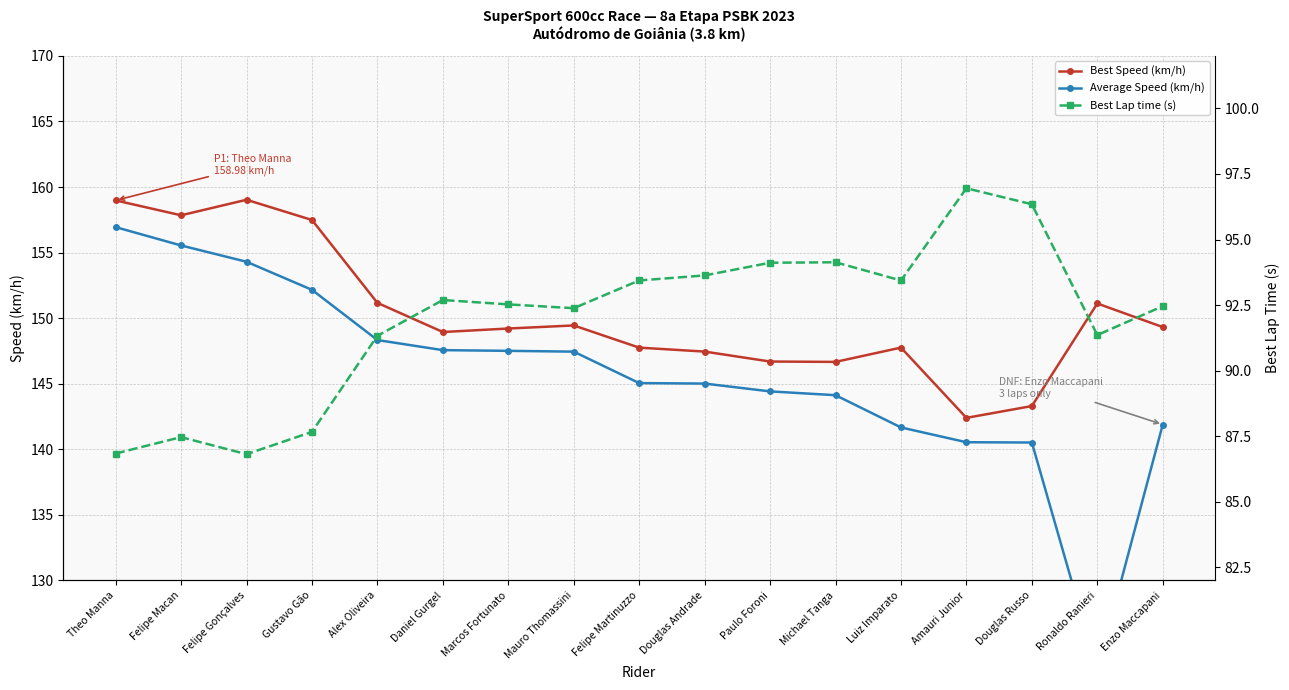

Rank the series at Gustavo Gão from highest to lowest value.

Best Speed (km/h), Average Speed (km/h), Best Lap time (s)